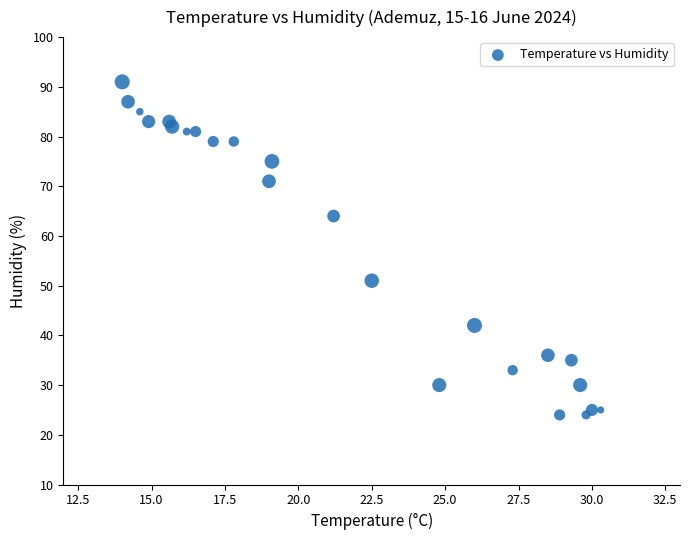

What is the range of Y values (max minus min)?

67